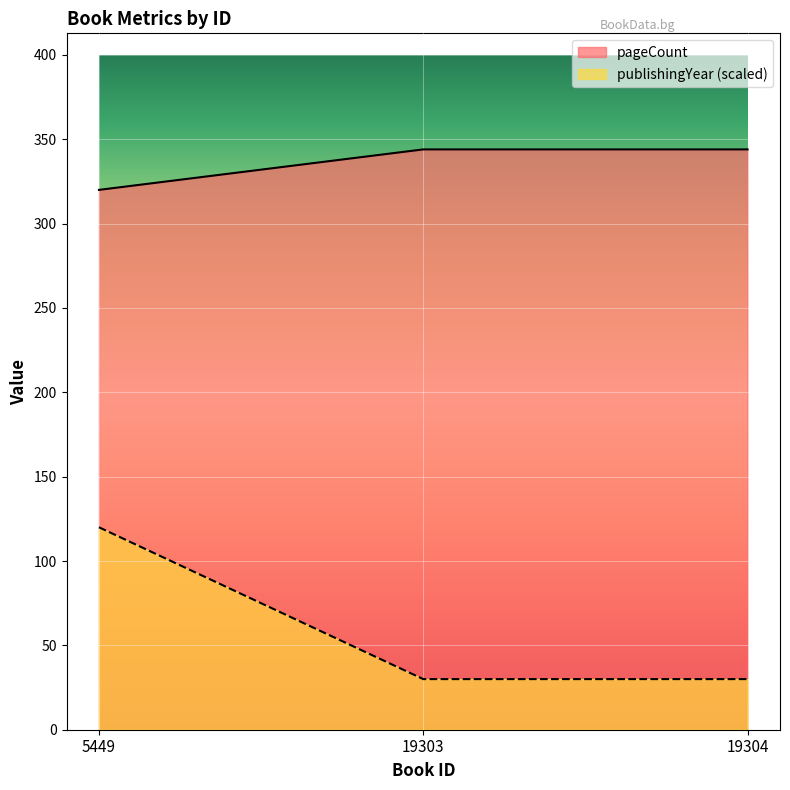

What is the spread (max minus min) of values at 5449?

200